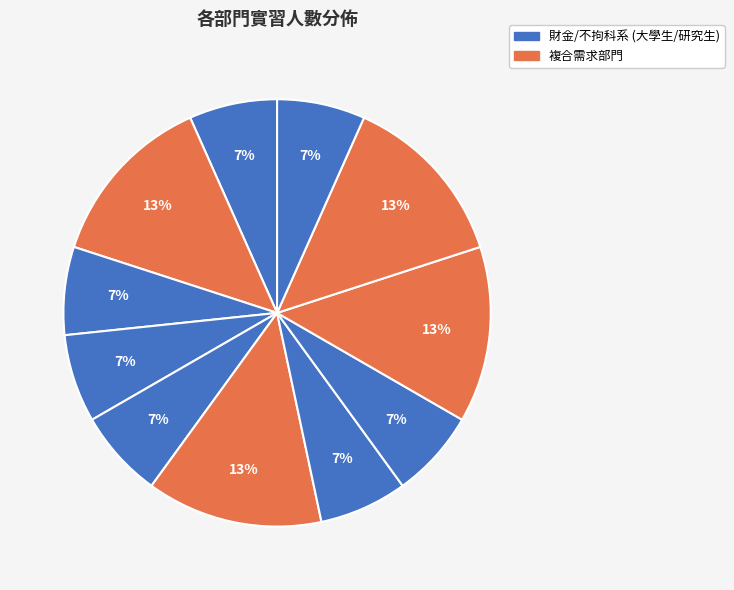

How many segments does this pie chart have?

11